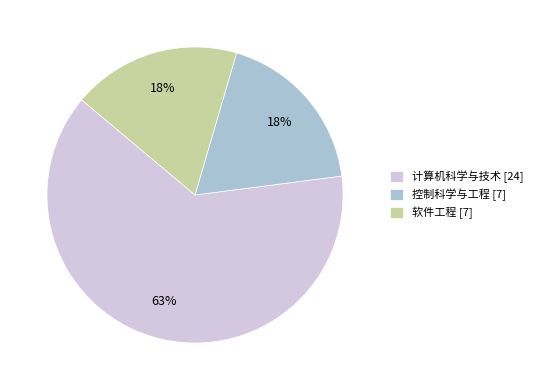

How many slices are in this pie chart?

3